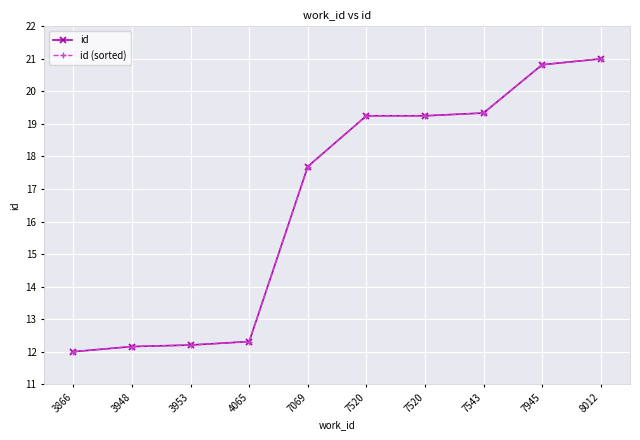

At how many categories does at least one series exceed 13?

6